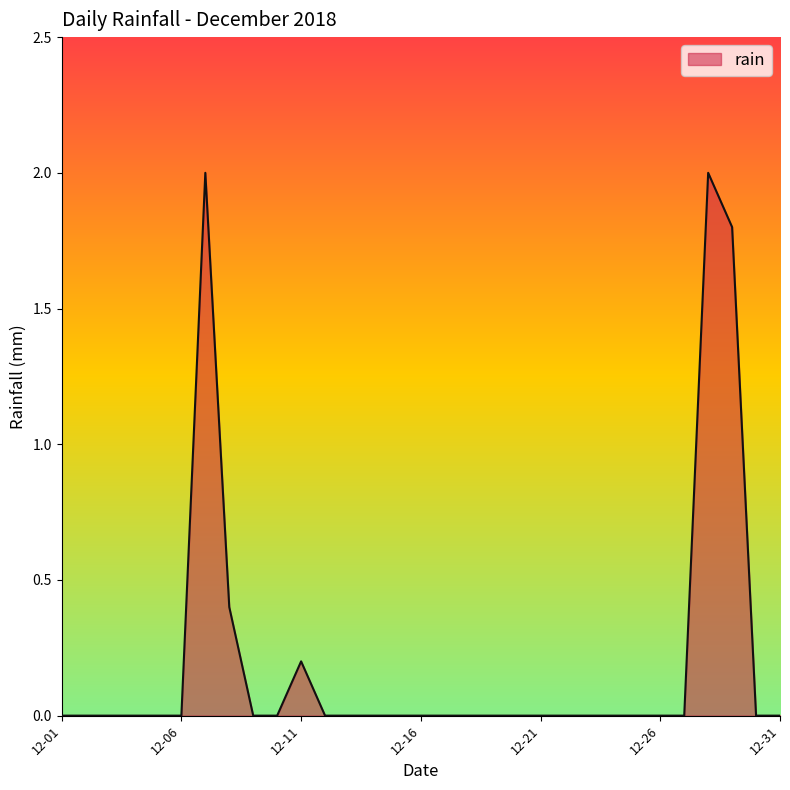

Count the values in the range 0 to 1.

28